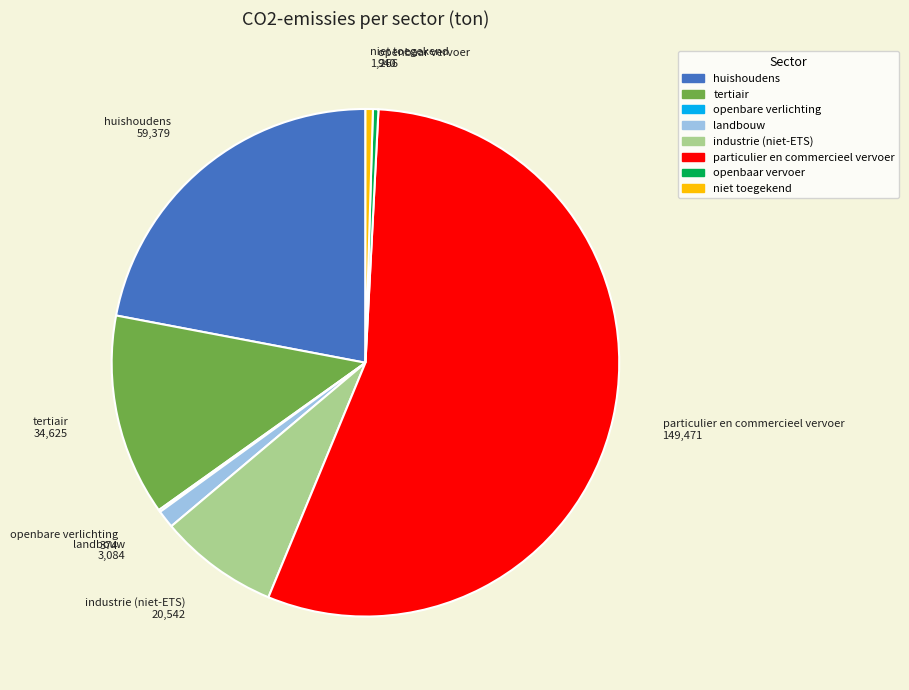

Which category accounts for the majority?

particulier en commercieel vervoer